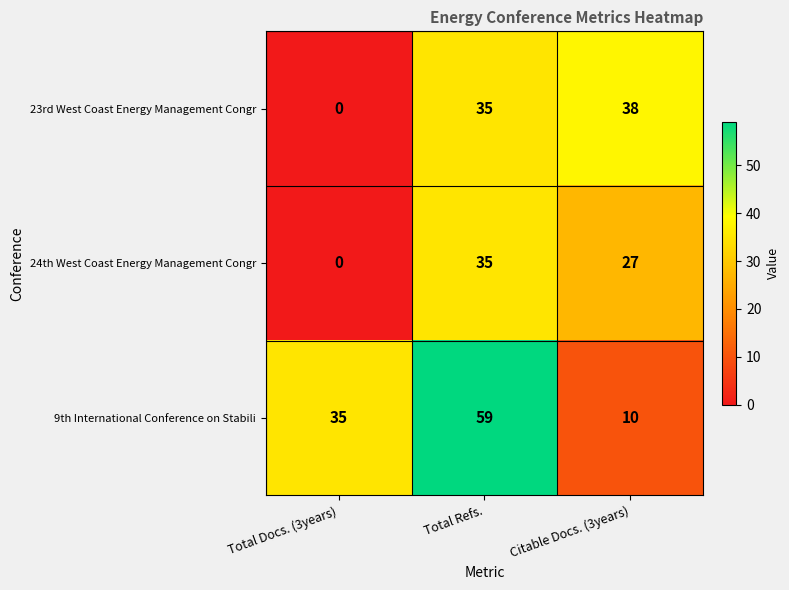

At which category does the chart reach its peak across all series?

Total Refs.